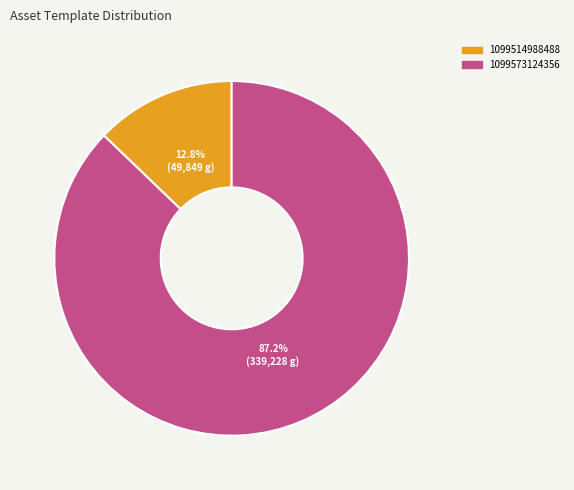

The 1099514988488 slice represents 21% of the pie. True or false?

False